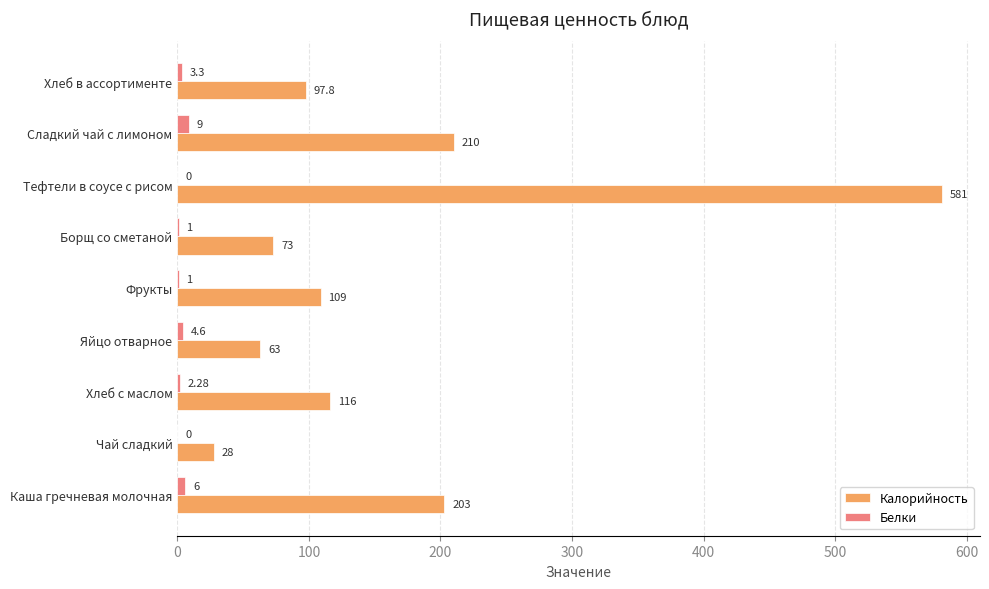

Which series has the largest total across all categories?

Калорийность